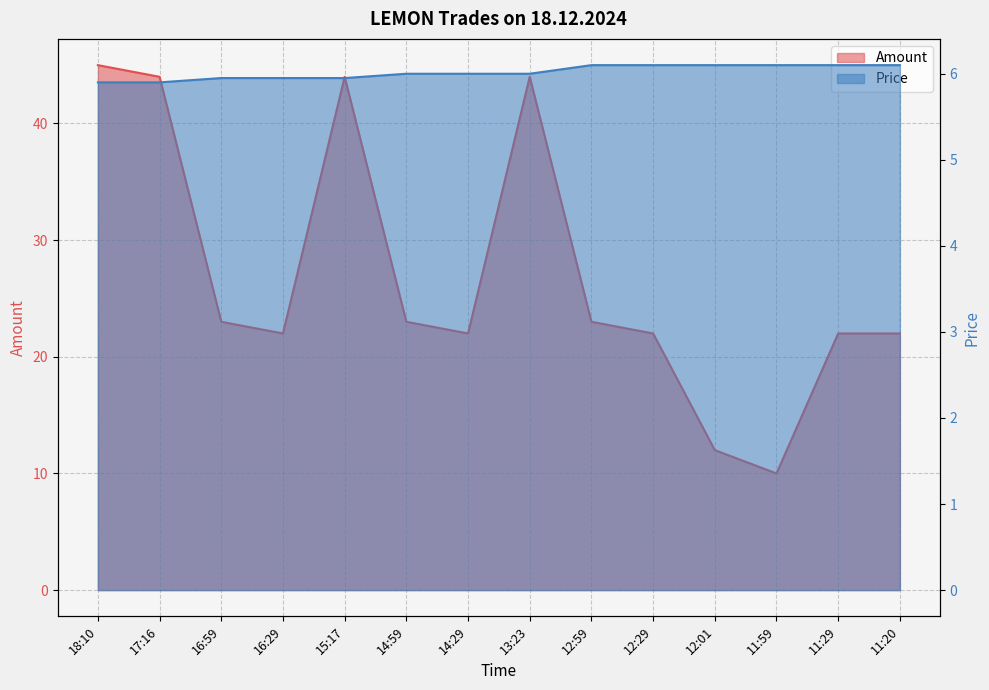

What is the sum of all Price values?

84.2